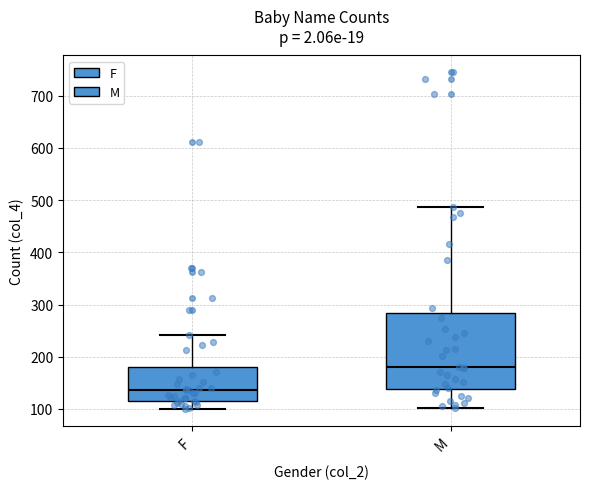

Reading left to right, read every box against the y-axis: the position of its median line, the range the box covers, and the ends of its whiskers. The values are not printed on the chart, so give them approximately, as read against the axis.

F: median 140, box 120 to 180, whiskers 100 to 240
M: median 180, box 140 to 280, whiskers 100 to 490